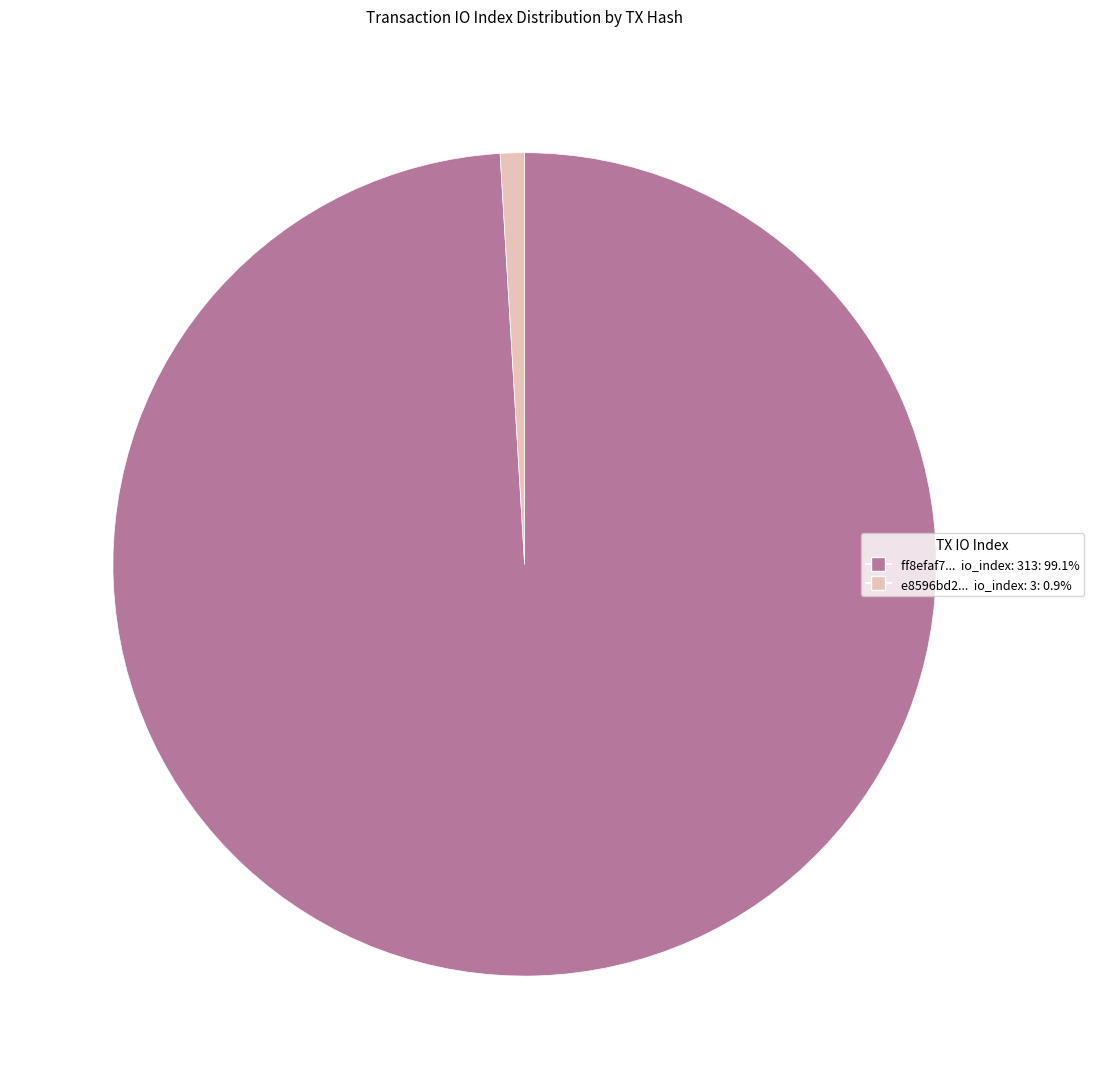

Is there a majority slice in this chart?

Yes